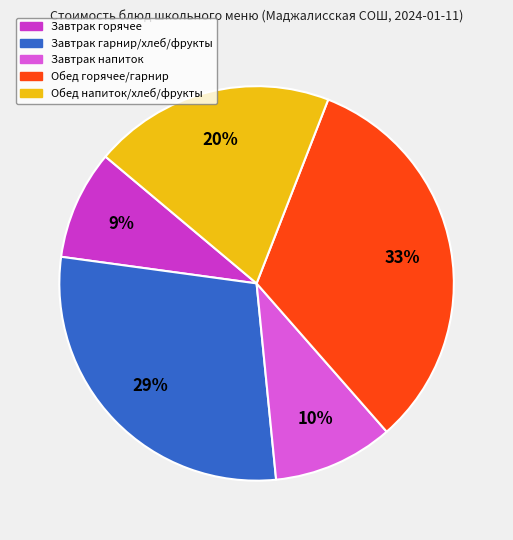

The Завтрак напиток slice represents 10% of the pie. True or false?

True